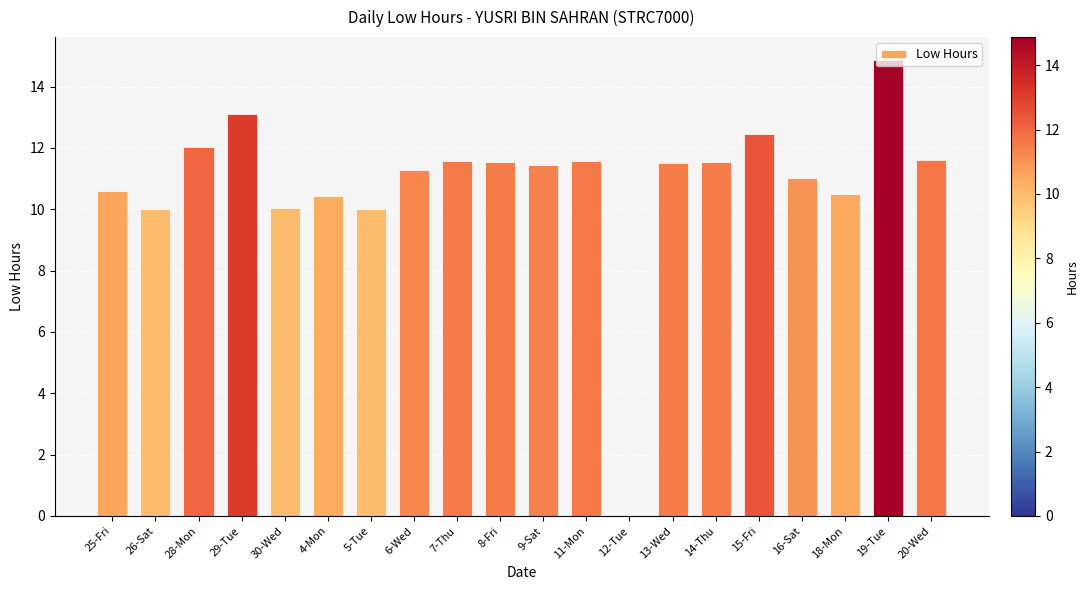

The value at 13-Wed is 19.4. True or false?

False